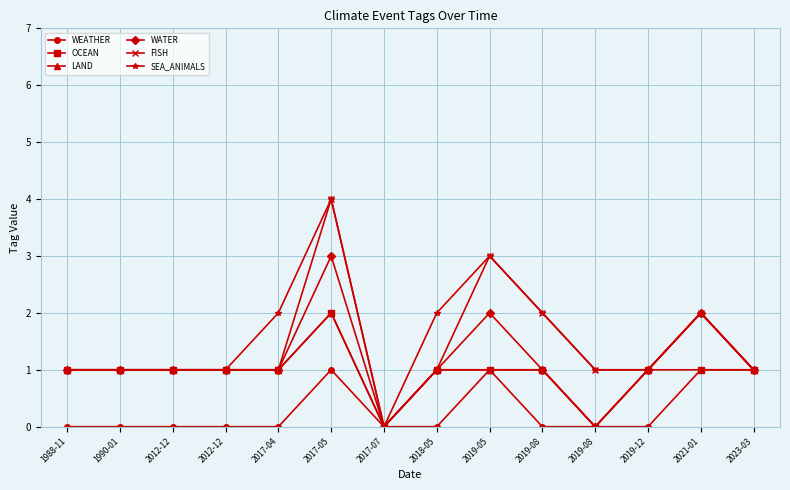

How many categories are shown in the chart?

14